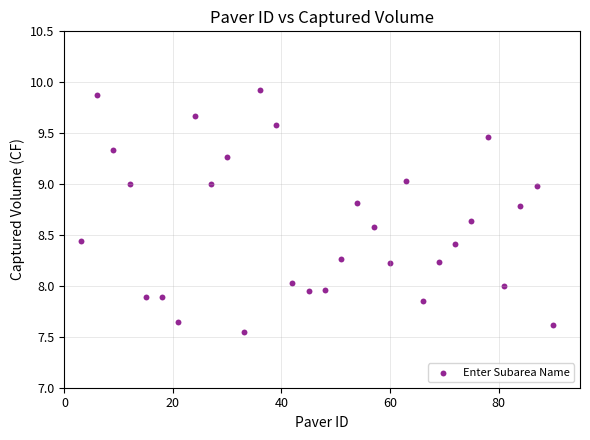

What is the range of Y values (max minus min)?

2.4